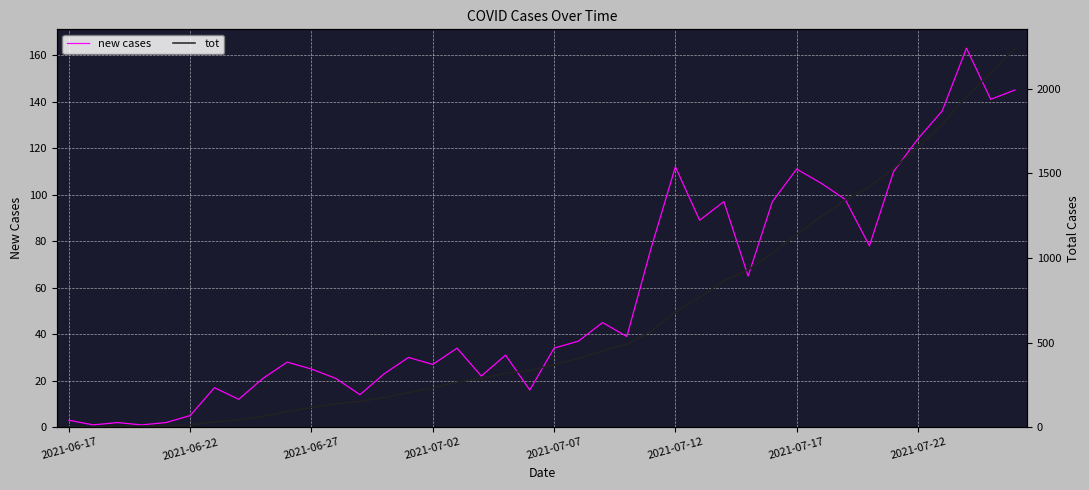

What is the sum of the tot values at 9 and 35?

1745